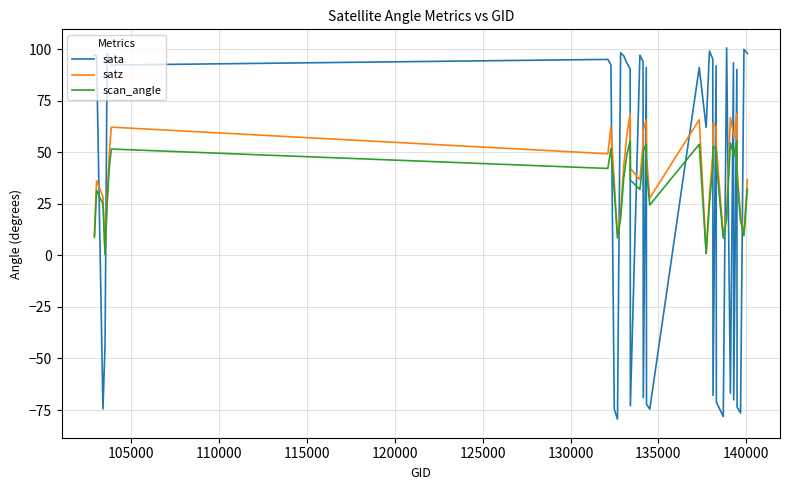

Rank the series by their maximum value, from highest to lowest.

sata, satz, scan_angle